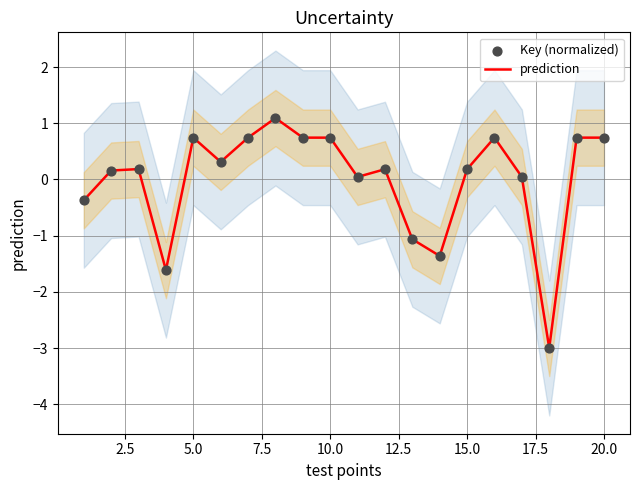

Which series contains the highest Y value?

prediction